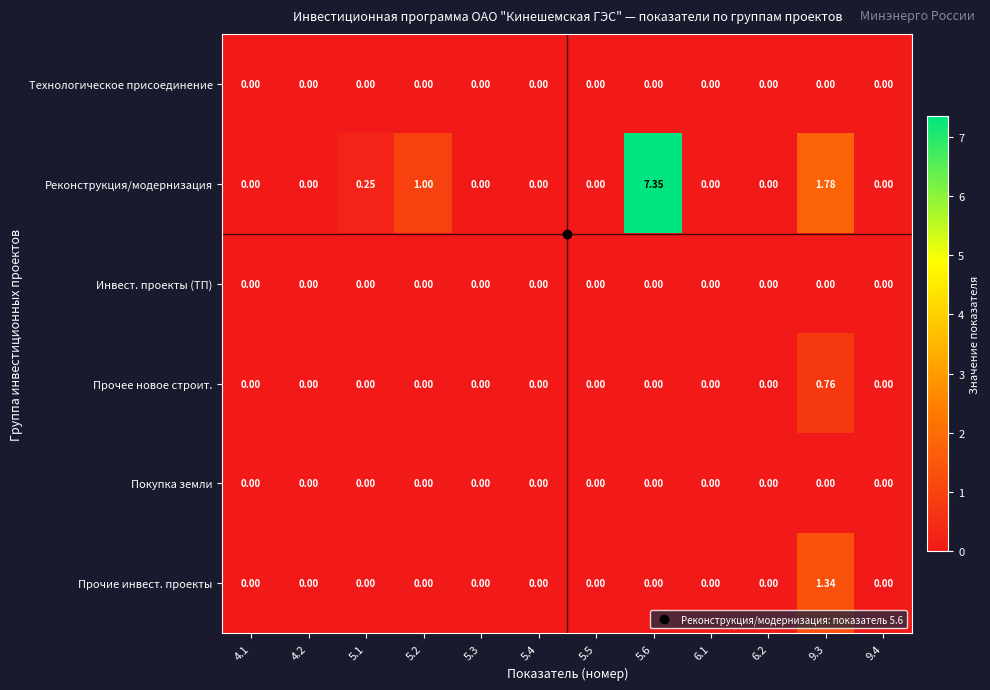

Which series changed the most between 5.3 and 5.6?

Реконструкция/модернизация